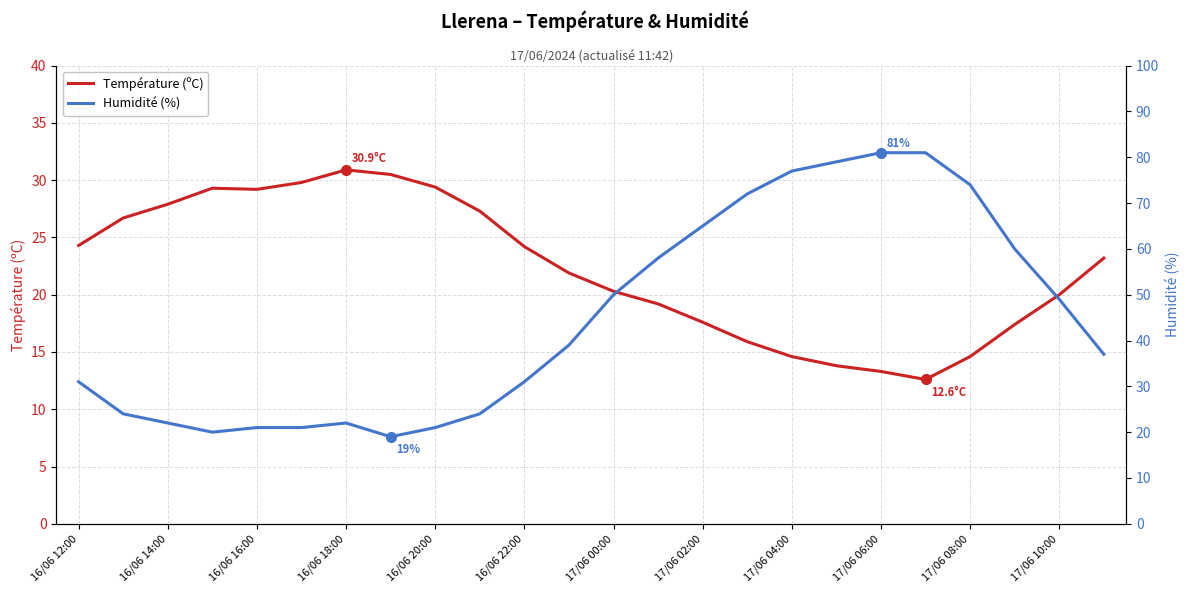

True or false: Température (ºC) has a value of 7.1 at 17/06 00:00.

False